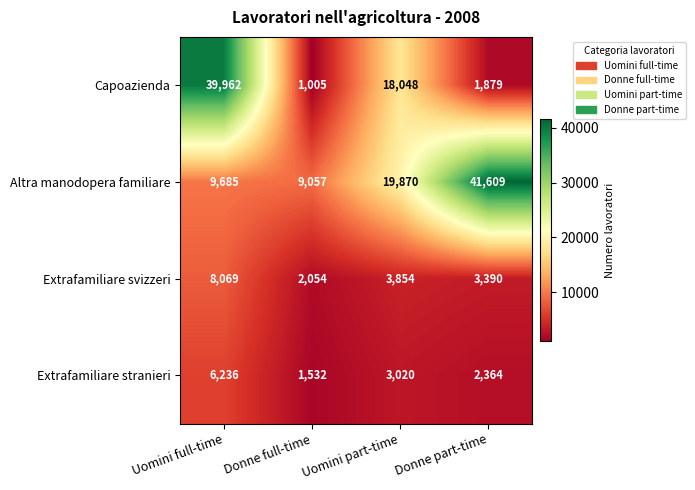

Count the Extrafamiliare stranieri values in the range 2364 to 6236.

3